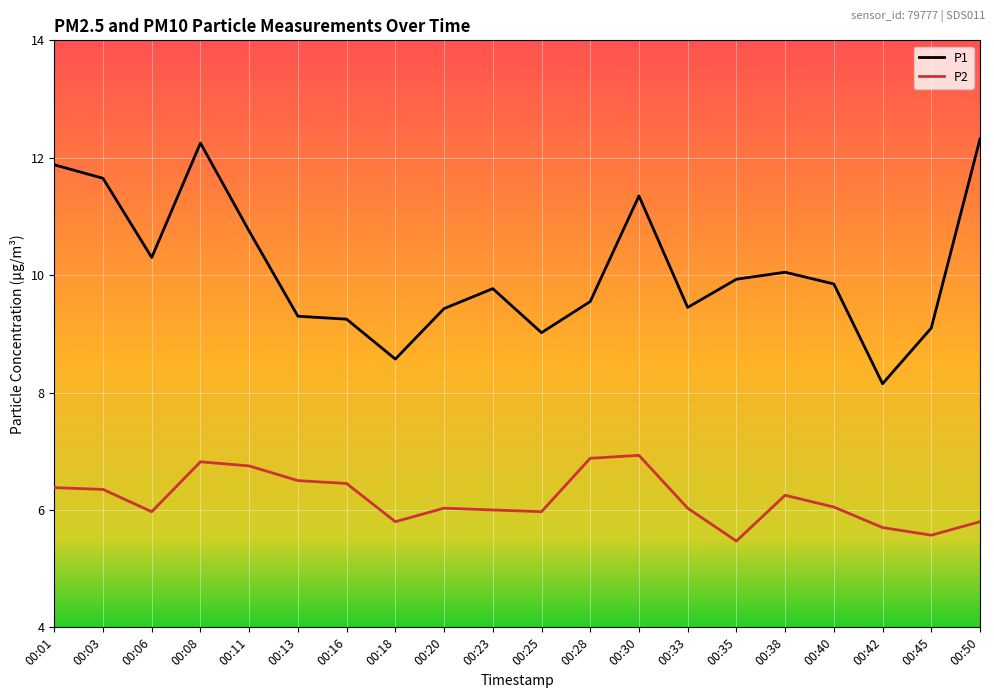

Rank the series by their average value, from highest to lowest.

P1, P2